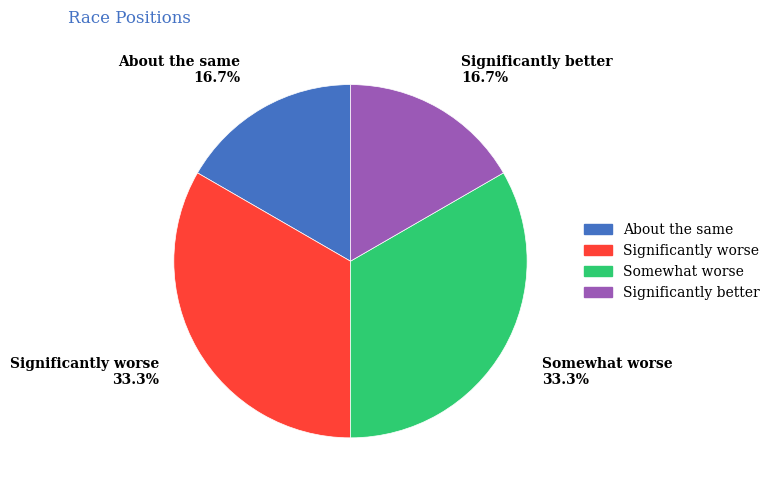

Does Significantly worse account for over 50% of the chart?

No